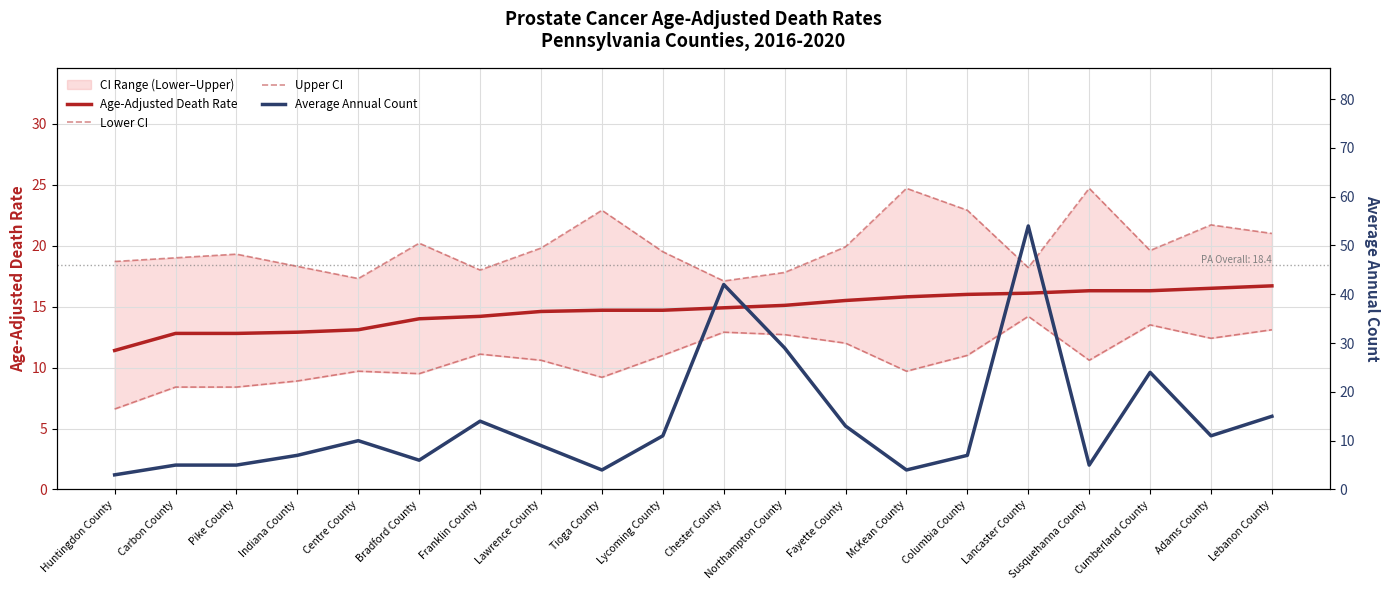

How many data points does each series have?

20